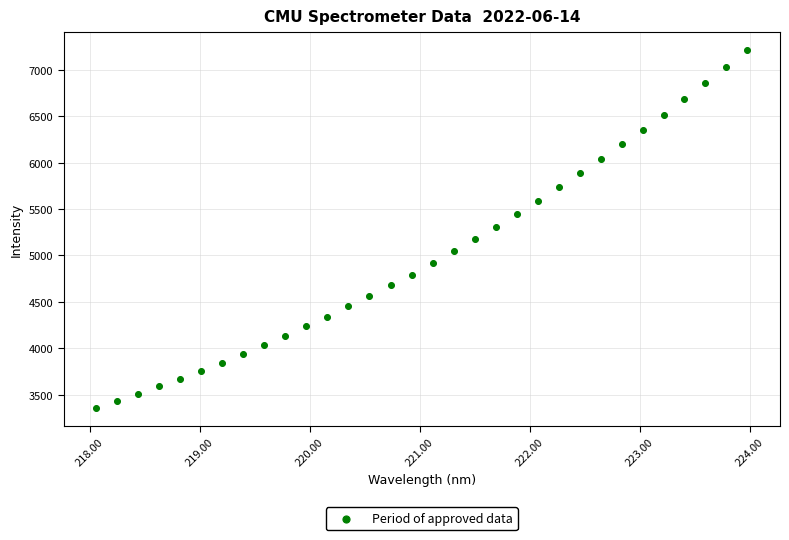

What is the range of X values (max minus min)?

5.9